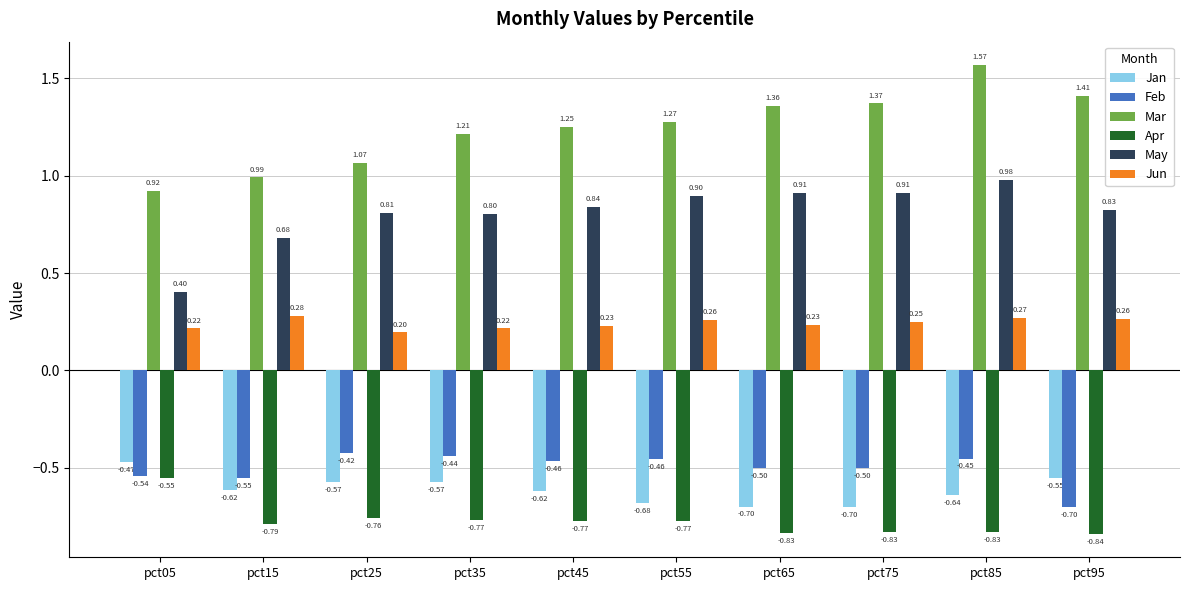

Which category has the lowest value in the Mar series?

pct05